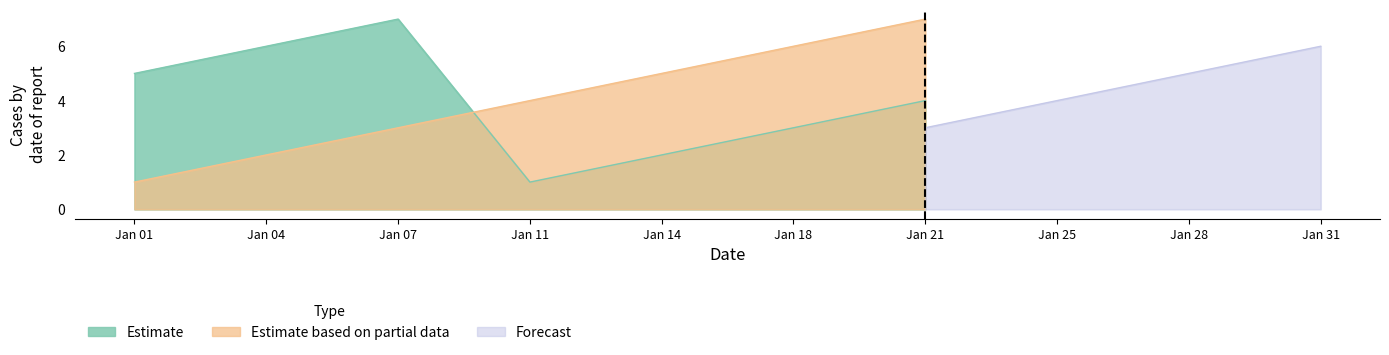

Which series has the widest spread of values?

Estimate